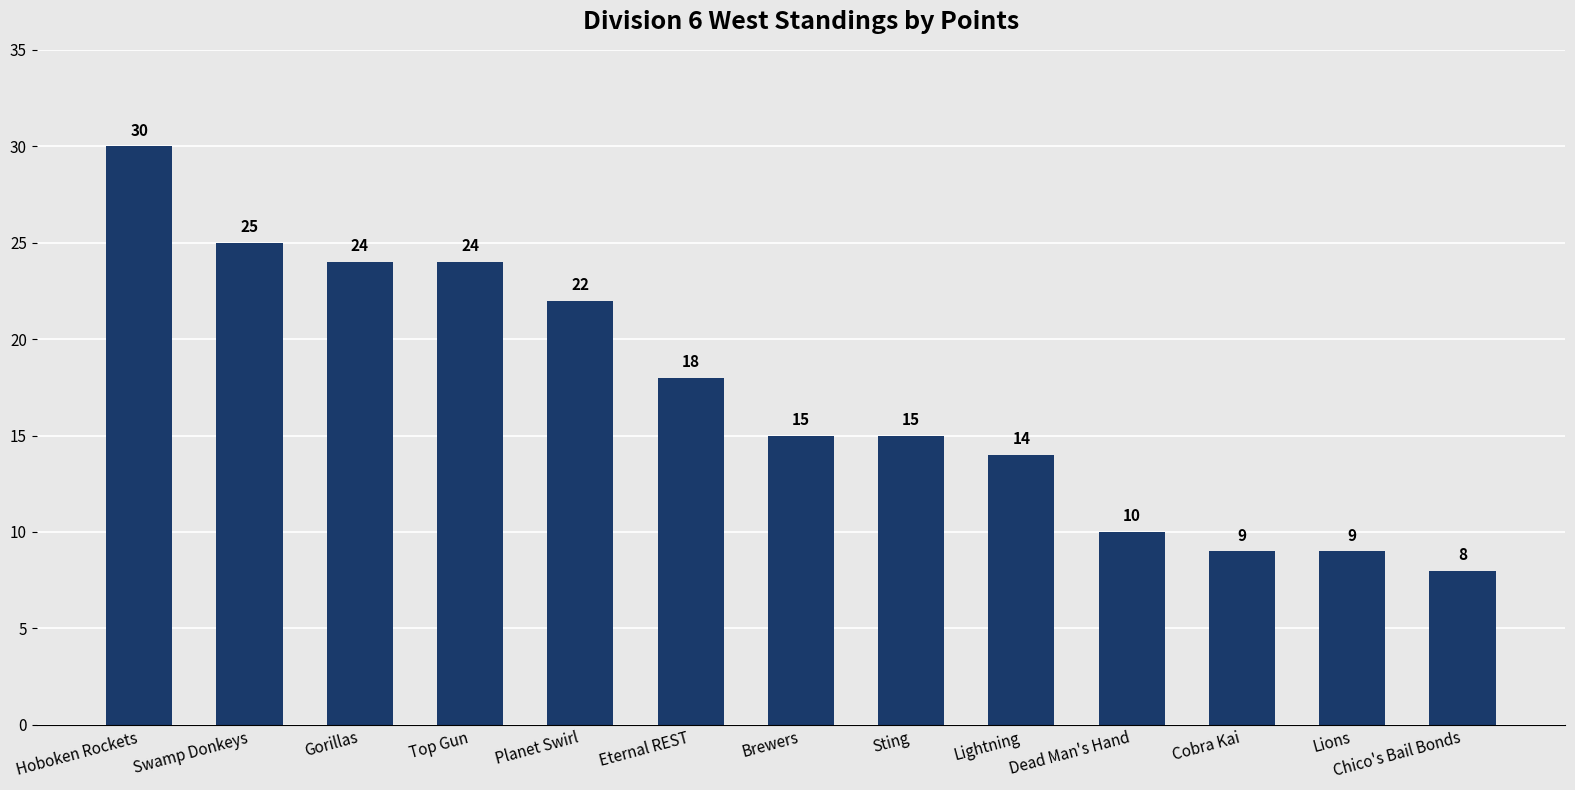

Reading left to right, extract all data points from this chart.

30	25	24	24	22	18	15	15	14	10	9	9	8